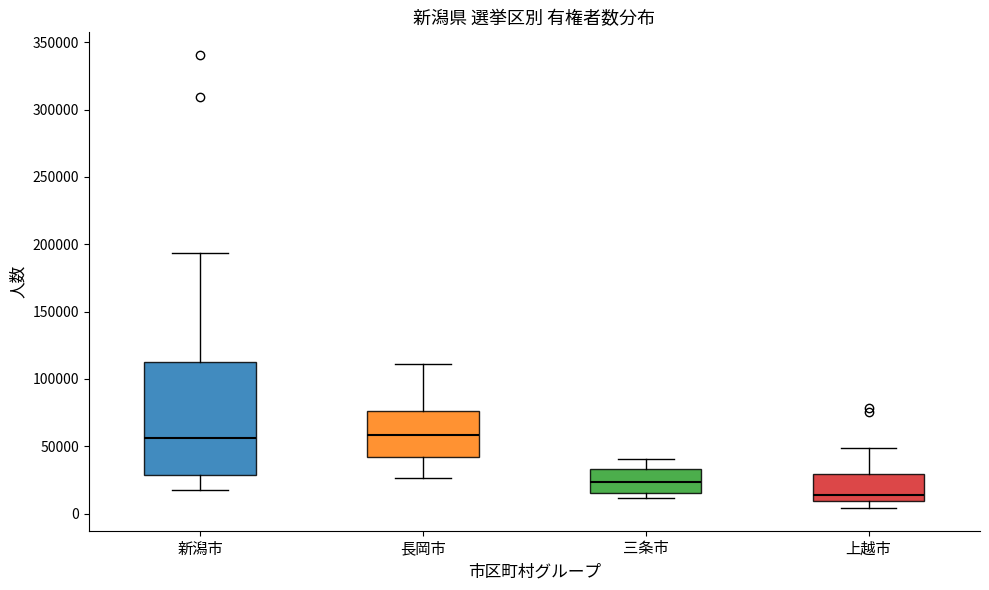

Where does the median line of the box for 上越市 sit on the y-axis? The values are not printed on the chart, so give them approximately, as read against the axis.

15000